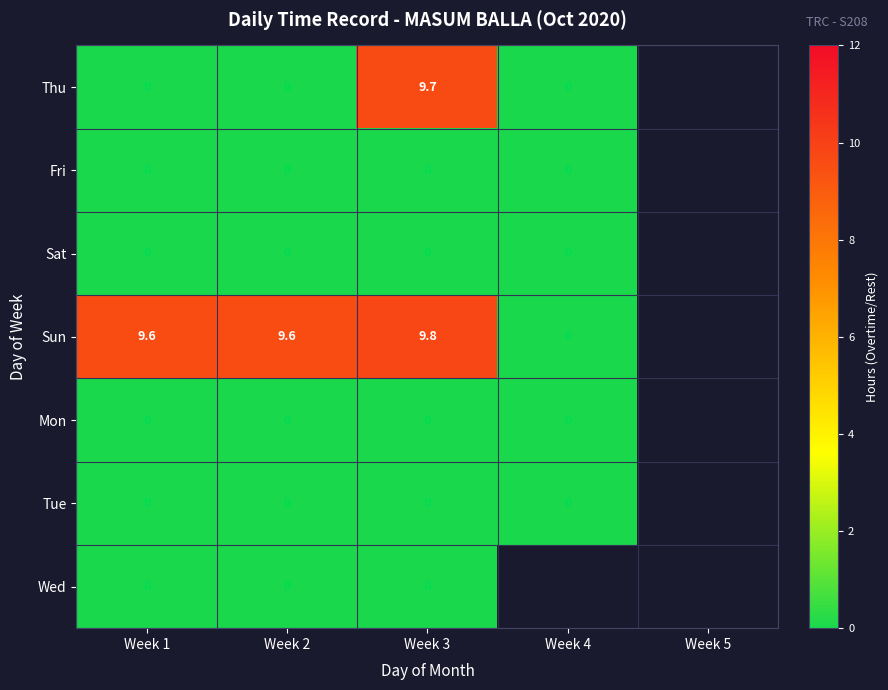

Is it true that Sun equals 14.8 at Week 2?

False